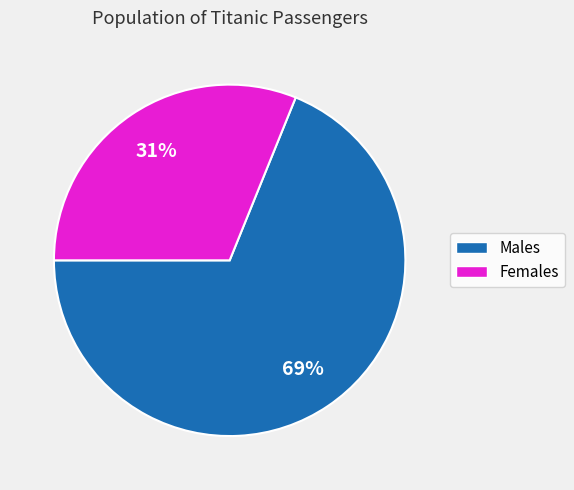

To the nearest percent, what is the average slice percentage?

50%